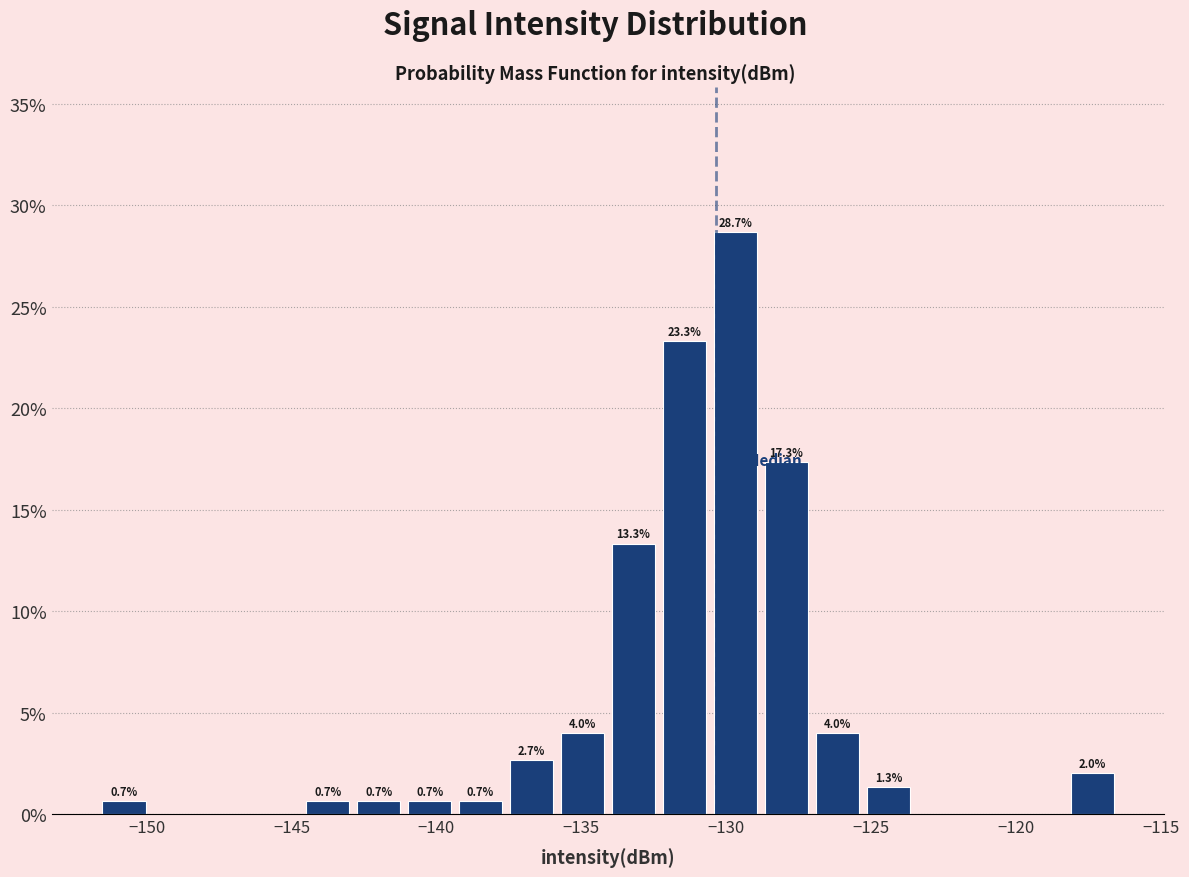

Around what value on the x-axis is the tallest bar? Give the approximate position of its centre, as read against the axis.

-129.5